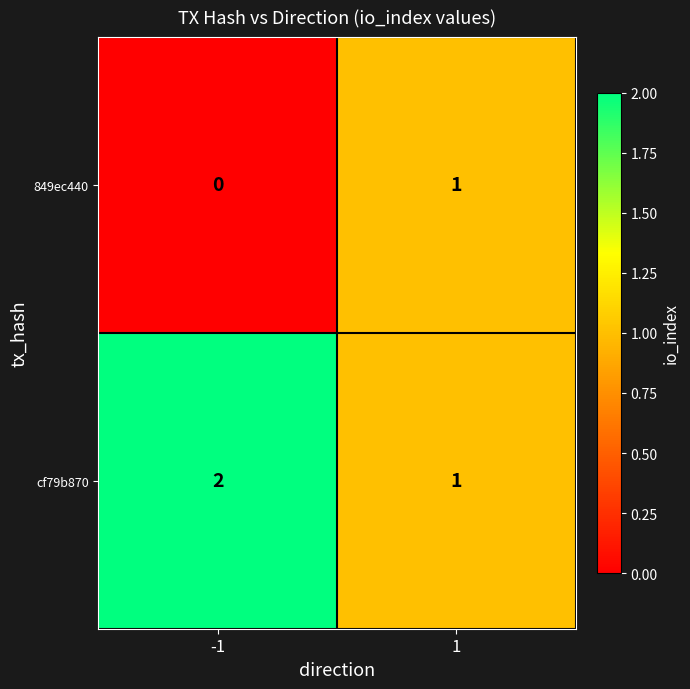

What is the sum of all cf79b870 values?

3